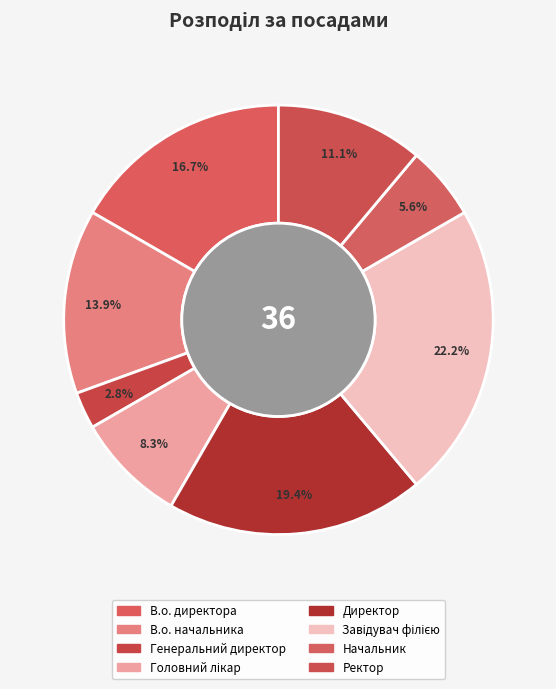

To the nearest percent, what percentage of the pie is Генеральний директор?

3%